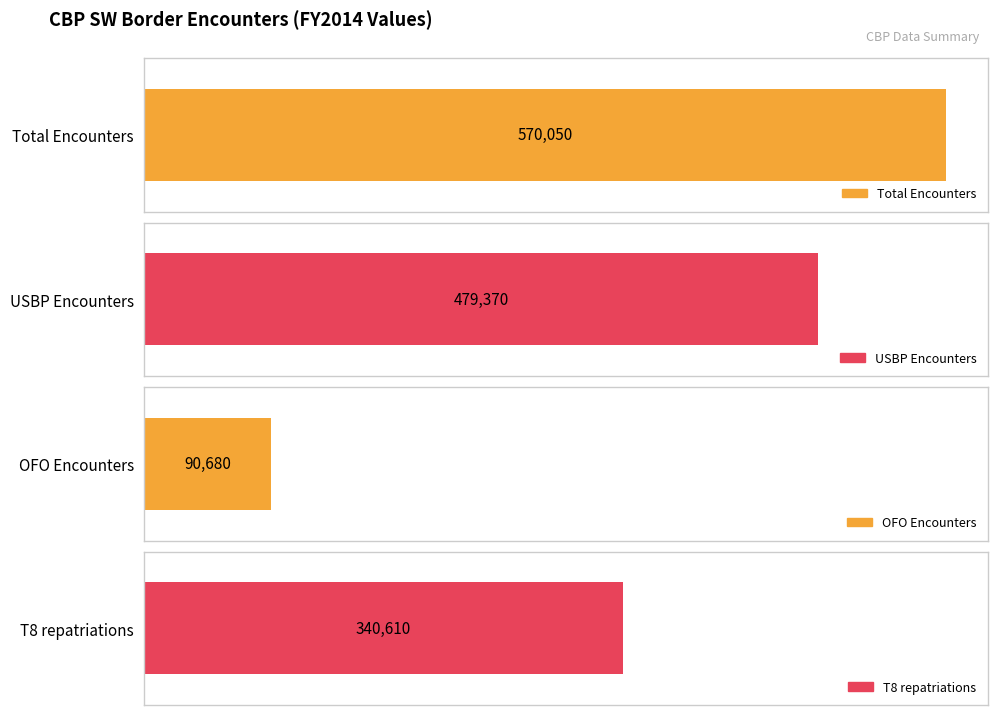

Does the chart contain stacked bars?

No